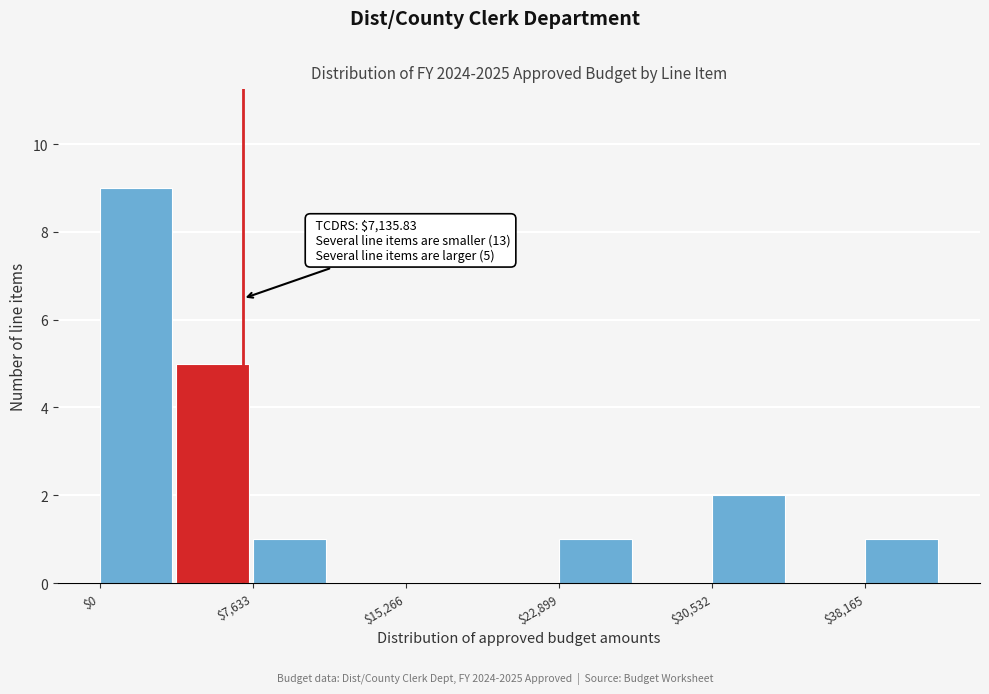

Read against the x-axis, roughly where is the centre of the tallest bar?

2000